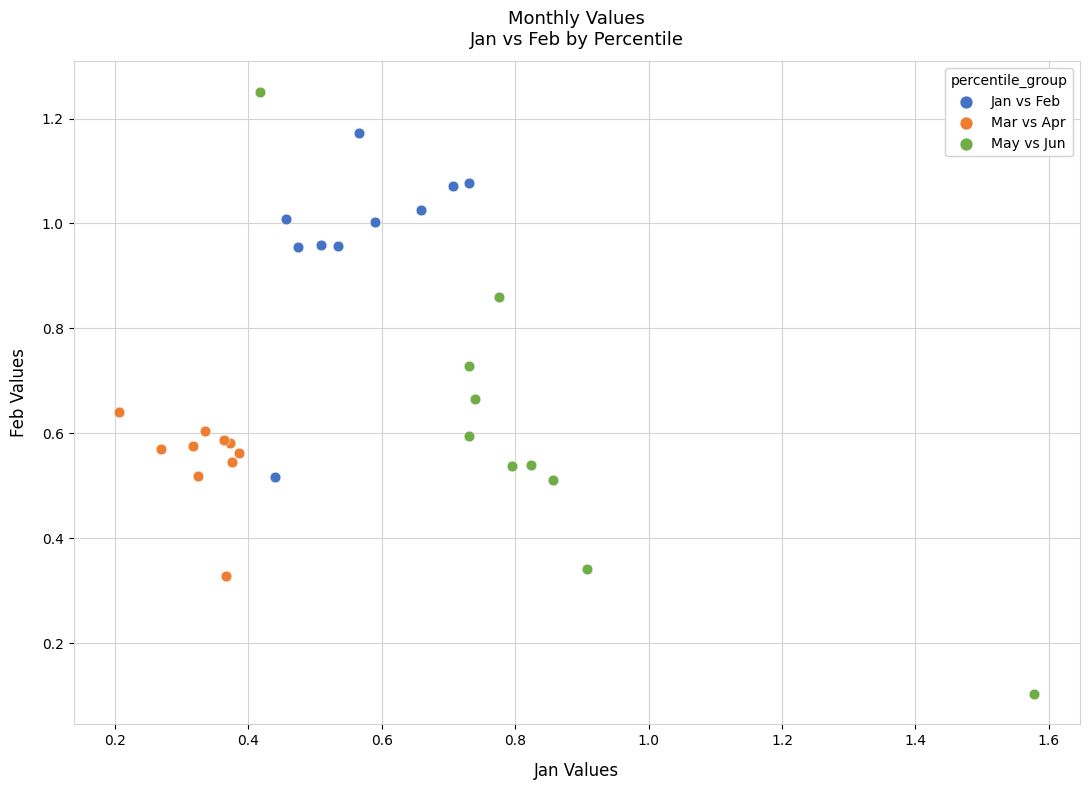

Which series contains the highest Y value?

May vs Jun